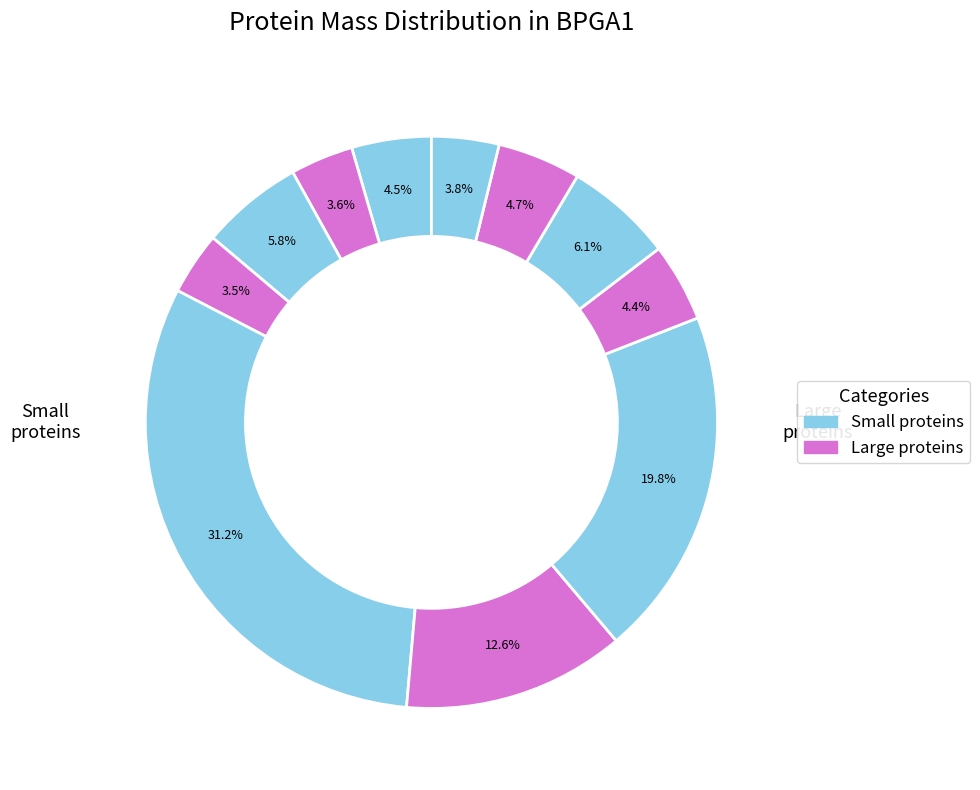

How many segments does this pie chart have?

11